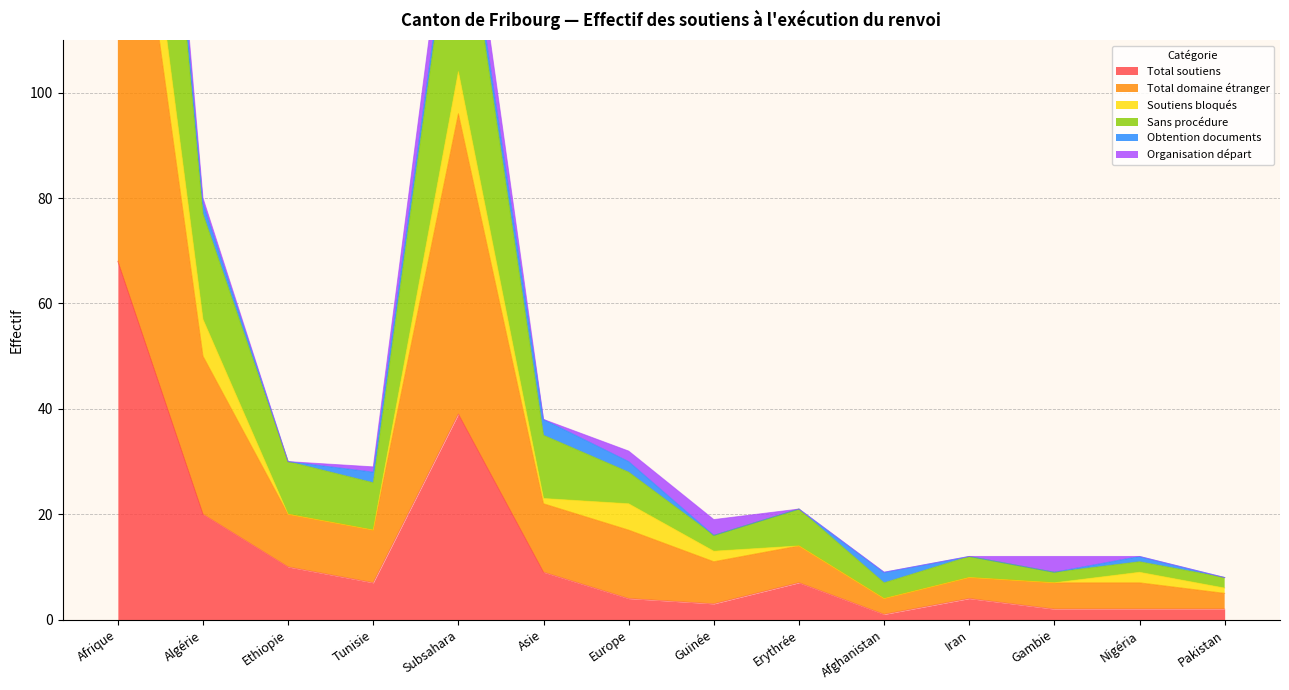

The value of Total soutiens at Erythrée is 7. True or false?

True